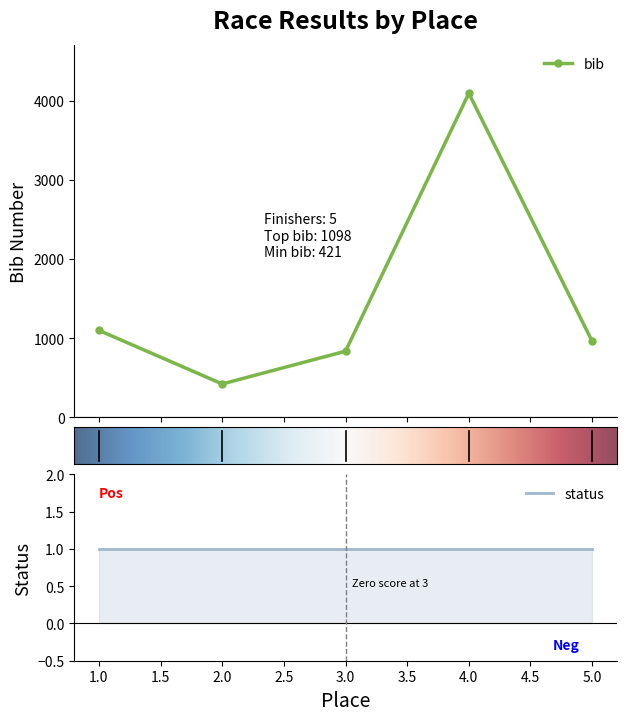

Rank the categories by value from highest to lowest.

4, 1, 5, 3, 2